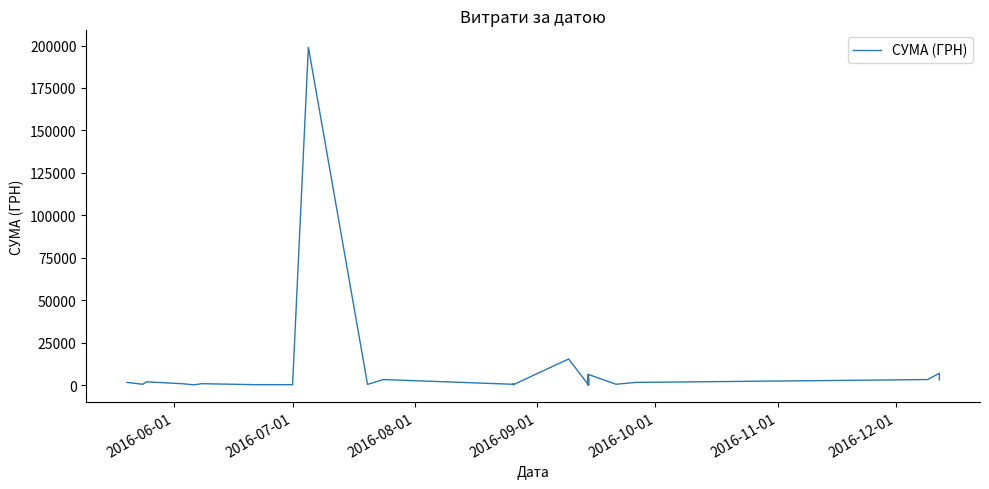

Count the number of values greater than 438.

20